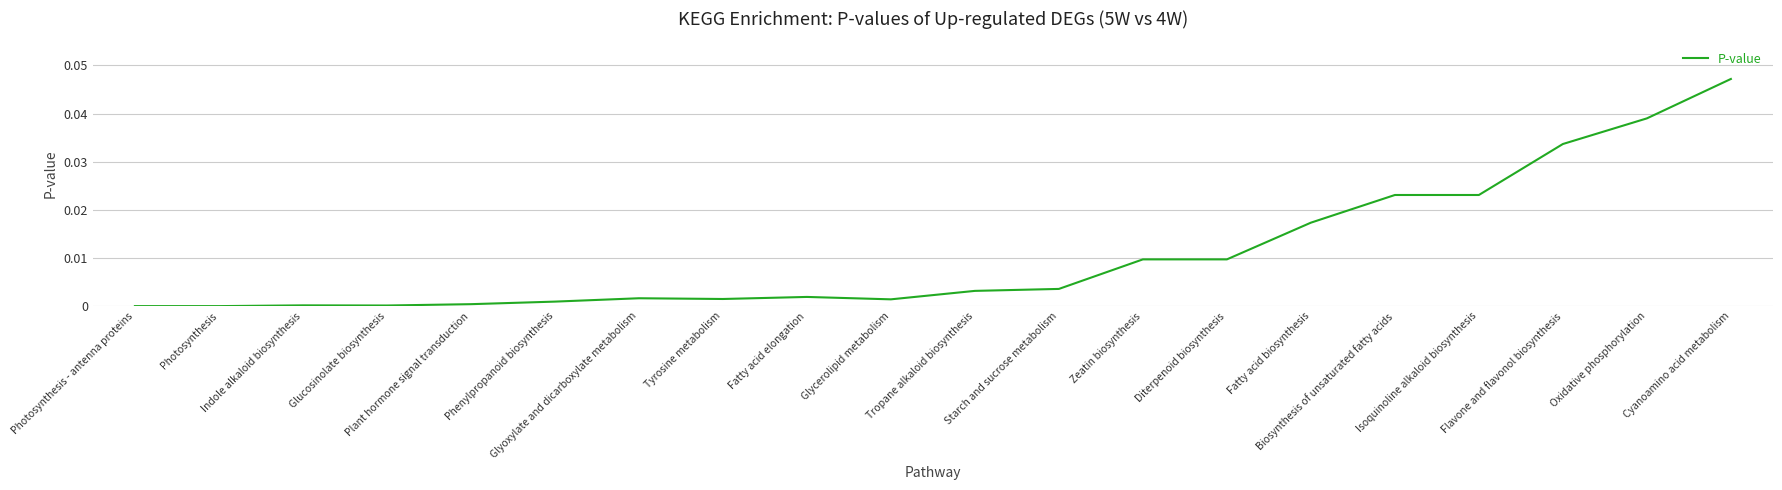

How many lines are shown in the chart?

1